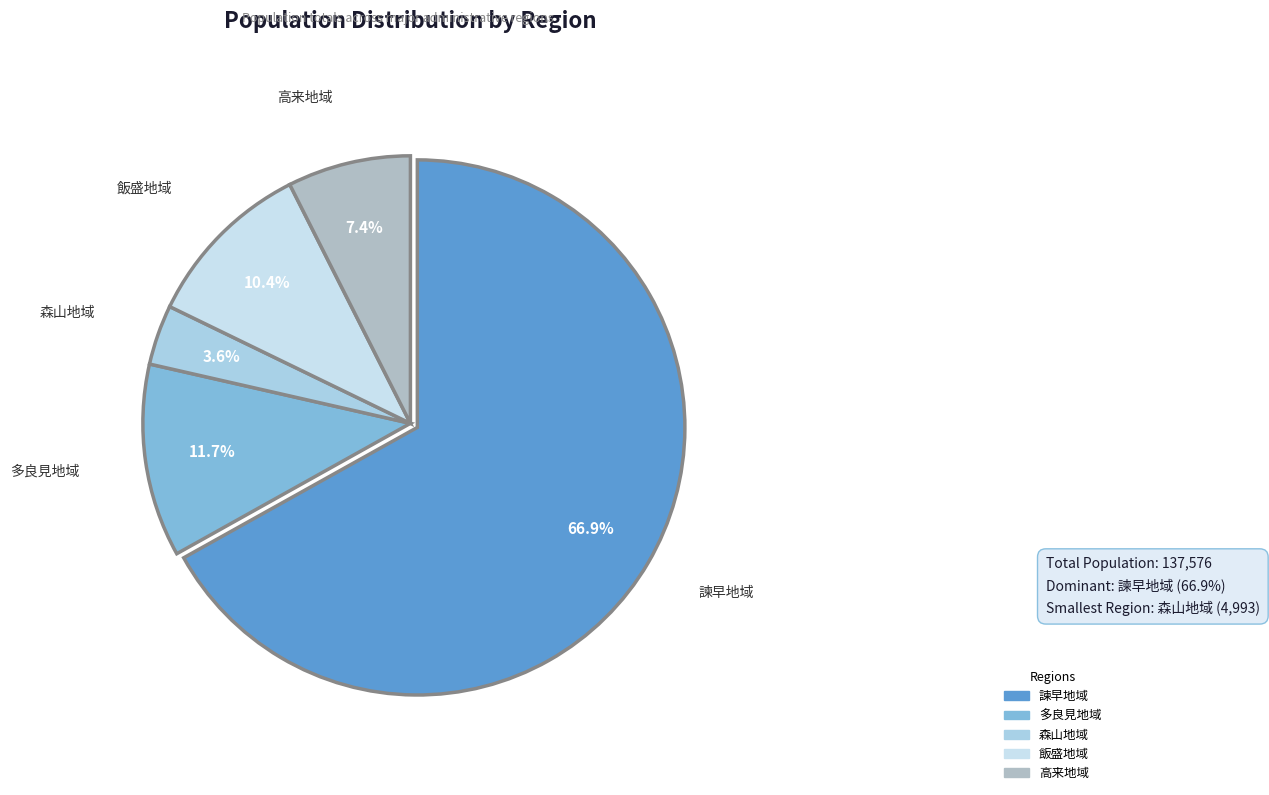

True or false: 諫早地域 accounts for 67% of the total.

True